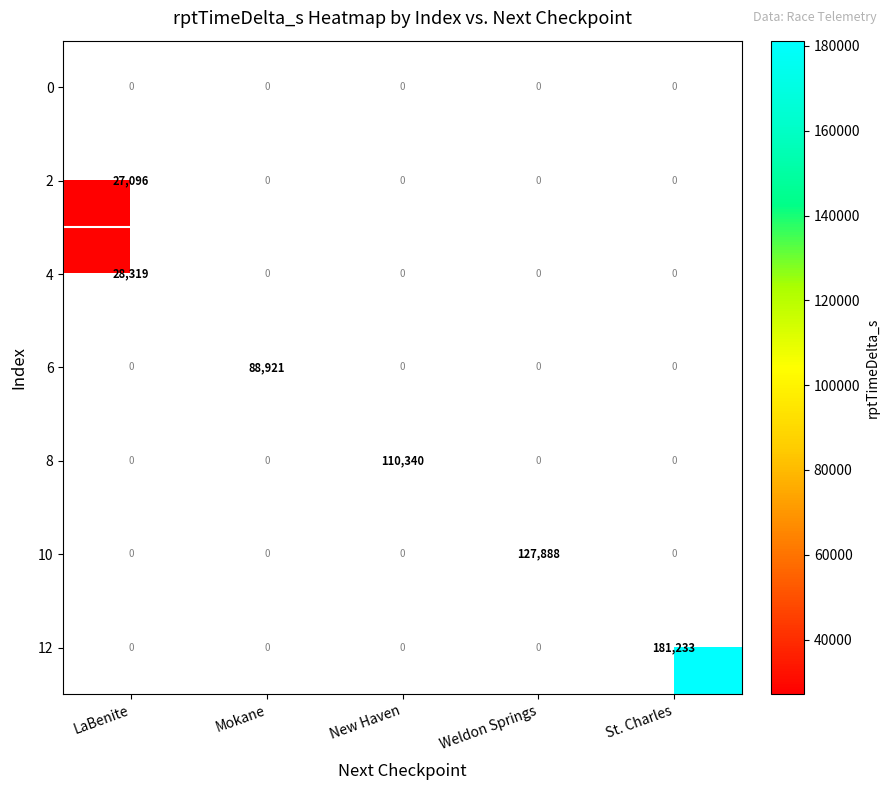

Is it true that 12 equals 73306 at St. Charles?

False